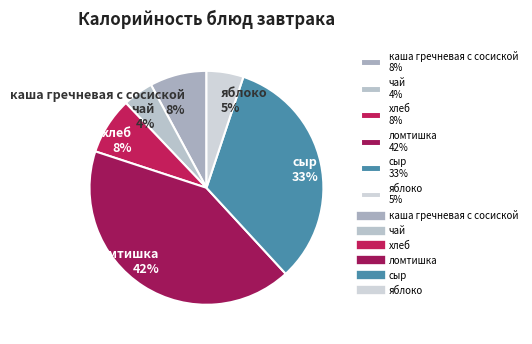

Combined, do яблоко 5% and каша гречневая с сосиской 8% account for over 50%?

No